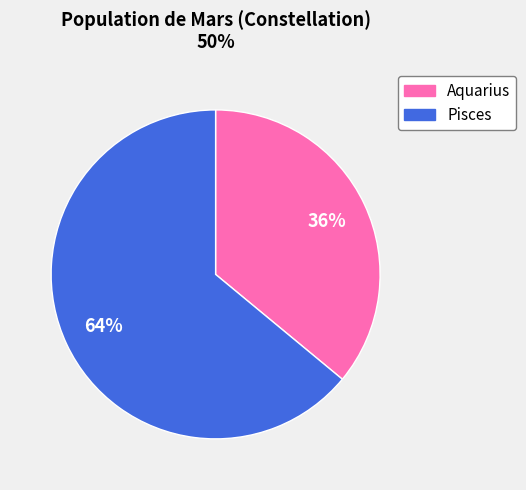

How many segments does this pie chart have?

2